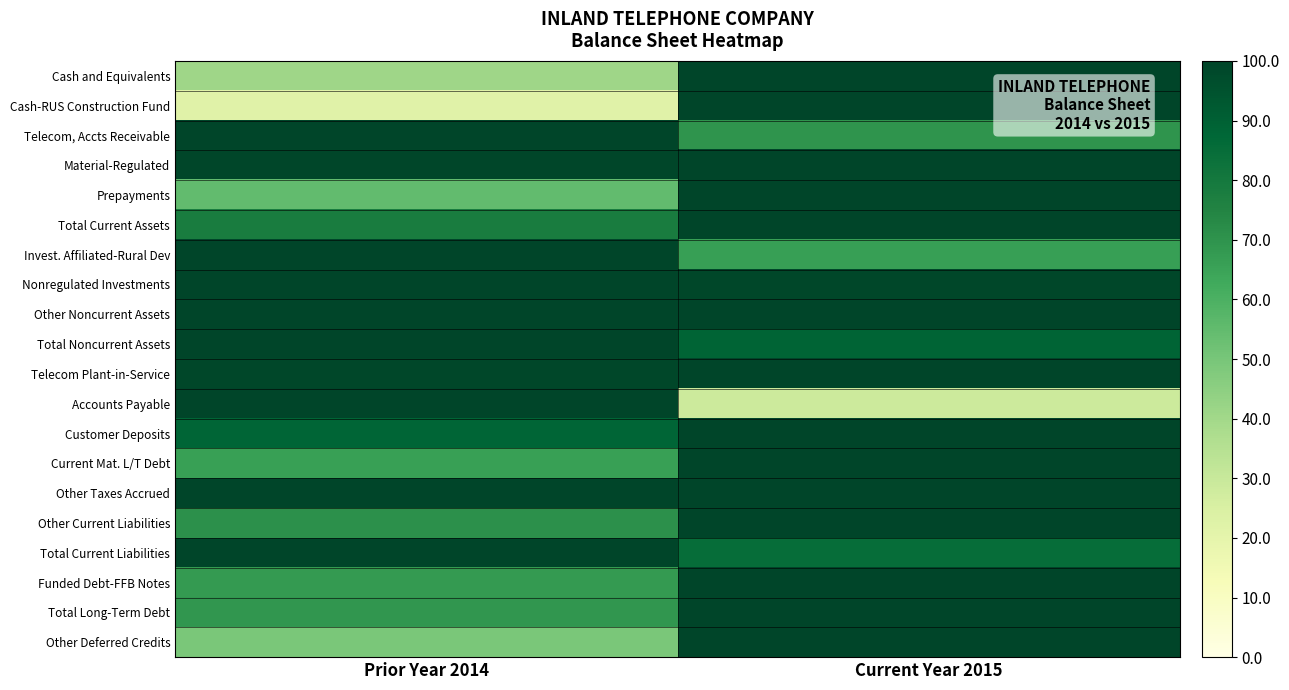

Which series has the largest range (max minus min)?

Cash-RUS Construction Fund